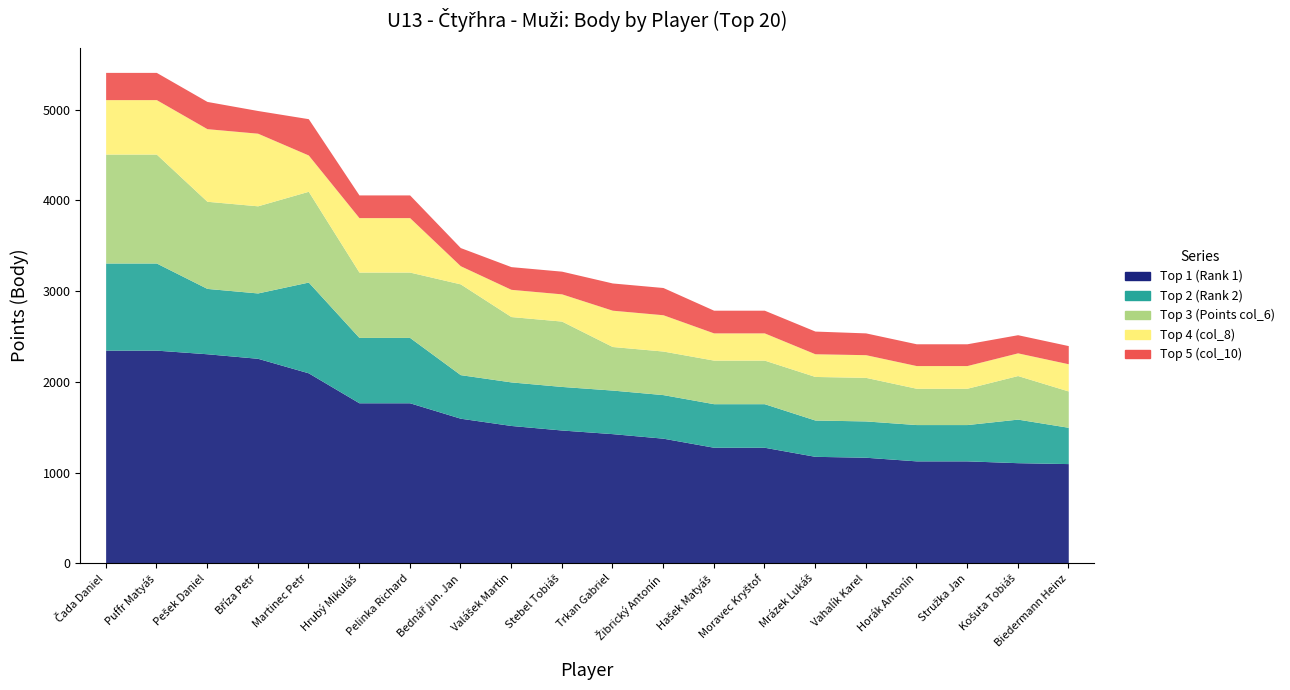

Reading left to right, what are all the values shown in this chart?

Top 1 (Rank 1): 2350	2350	2310	2260	2100	1770	1770	1600	1520	1470	1430	1380	1280	1280	1180	1170	1130	1130	1110	1100
Top 2 (Rank 2): 960	960	720	720	1000	720	720	480	480	480	480	480	480	480	400	400	400	400	480	400
Top 3 (Points col_6): 1200	1200	960	960	1000	720	720	1000	720	720	480	480	480	480	480	480	400	400	480	400
Top 4 (col_8): 600	600	800	800	400	600	600	200	300	300	400	400	300	300	250	250	250	250	250	300
Top 5 (col_10): 300	300	300	250	400	250	250	200	250	250	300	300	250	250	250	240	240	240	200	200